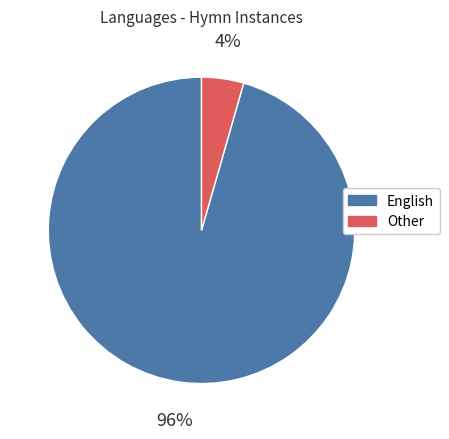

Does any single category account for the majority?

Yes